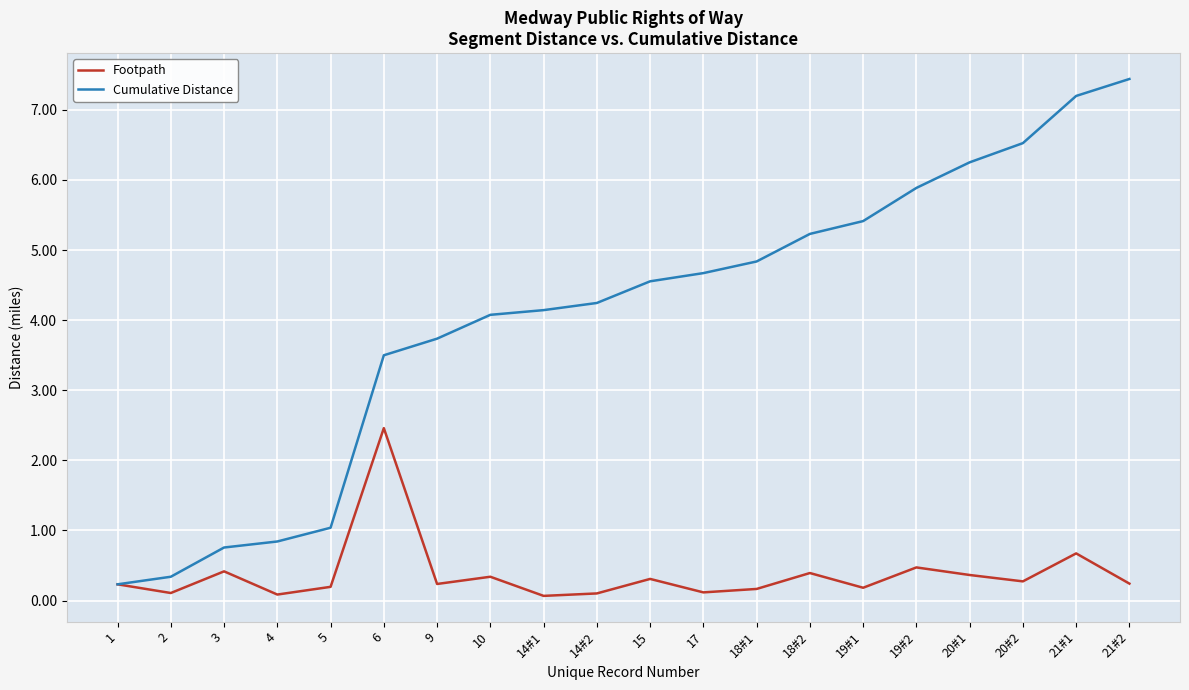

At 6, list the series in order from largest to smallest.

Cumulative Distance, Footpath